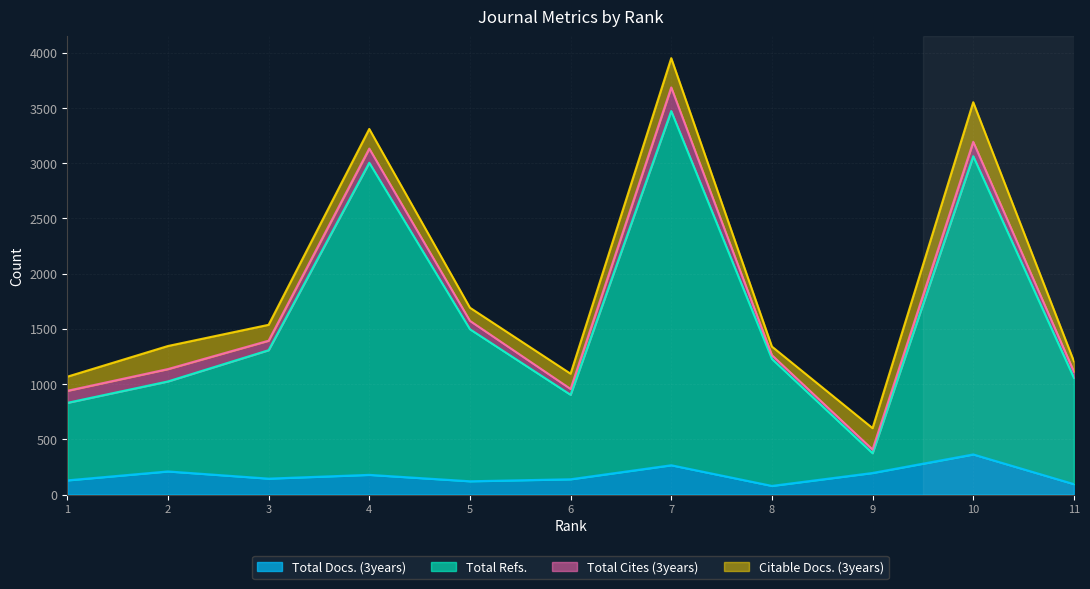

How many interior local peaks does the Total Refs. series have?

3